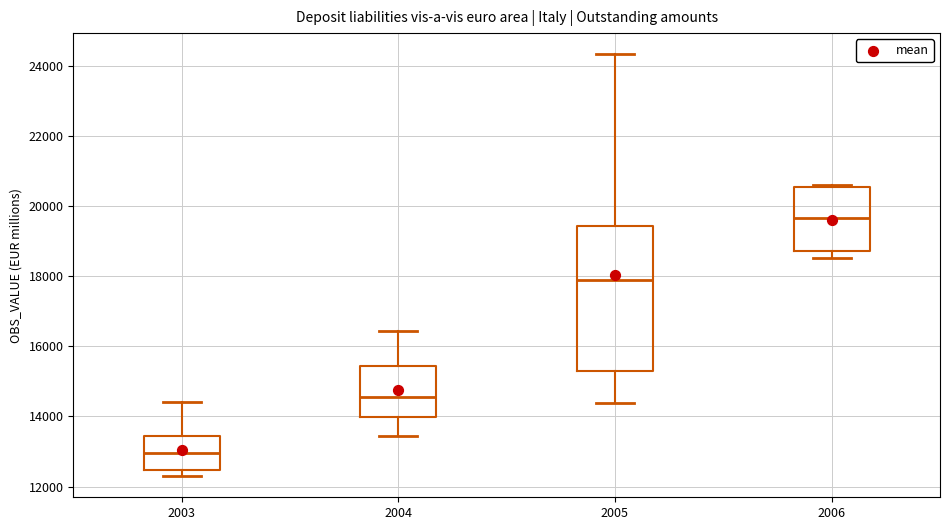

Where does the lower whisker of the box at x = 2005 end on the y-axis? The values are not printed on the chart, so give them approximately, as read against the axis.

14400